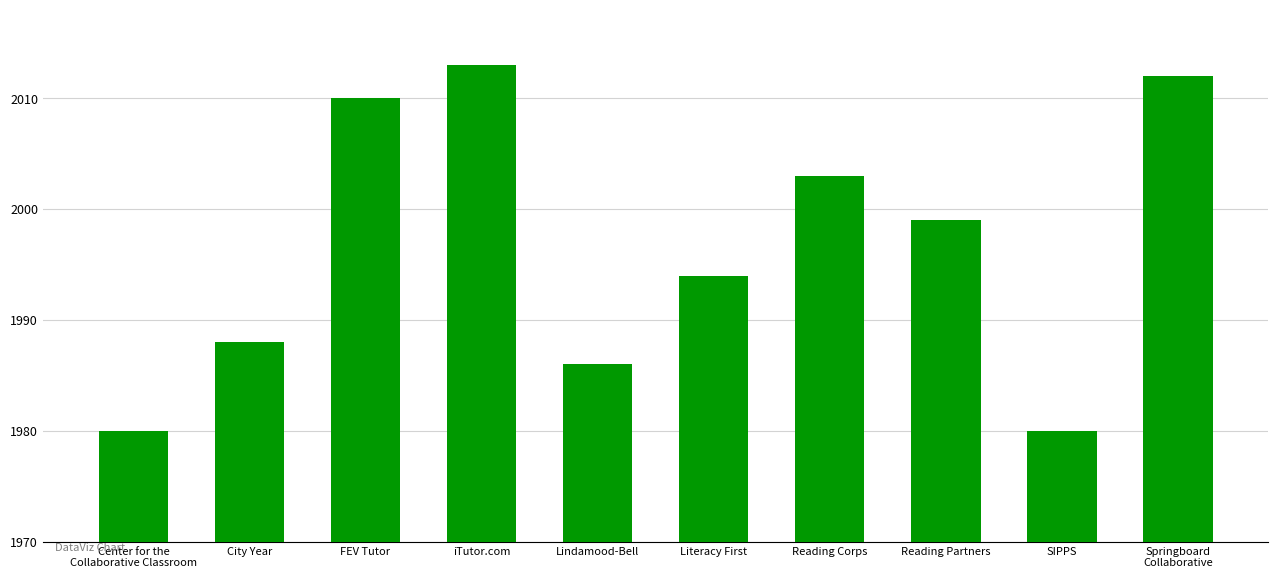

What is the label of the 1st bar from the right?

Springboard
Collaborative